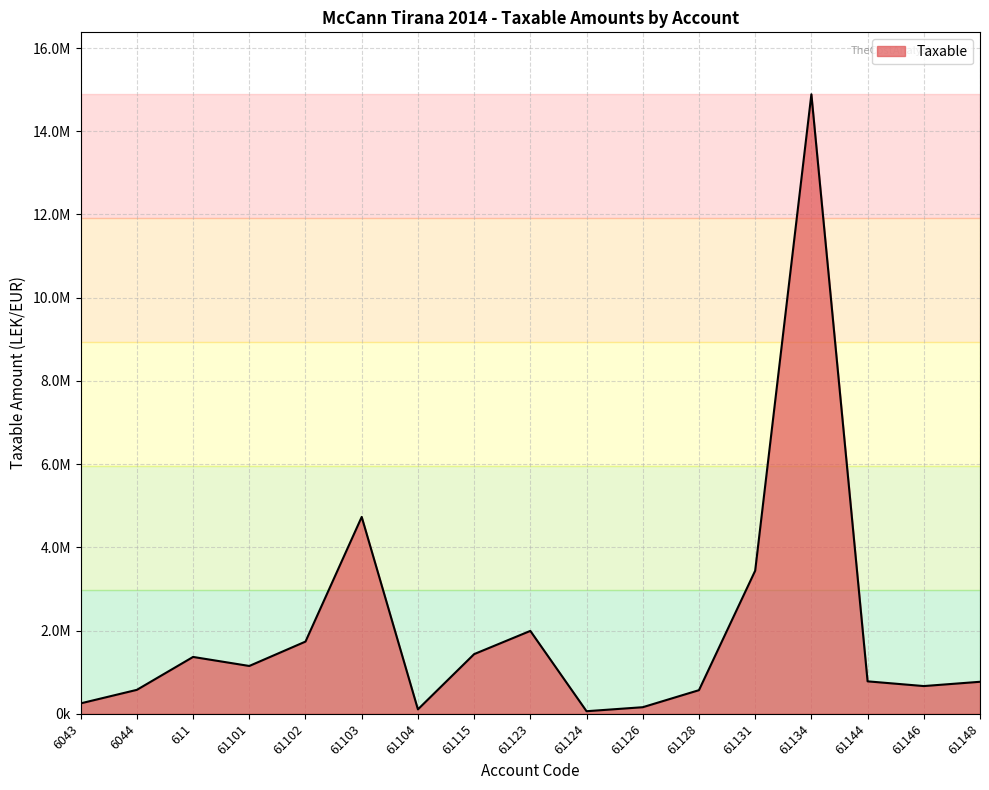

The chart shows a value of 157990.0 at 61126. True or false?

True